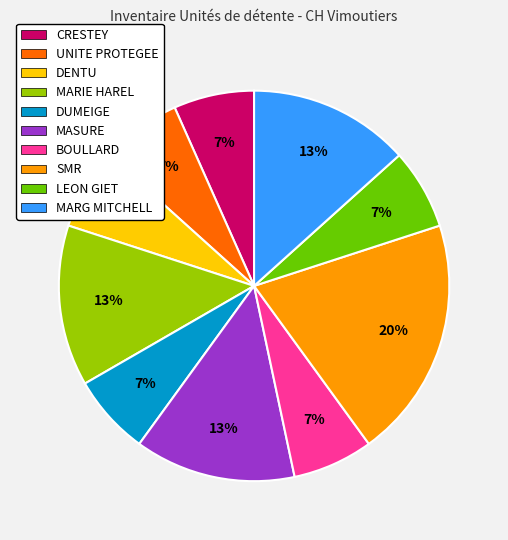

How many slices are in this pie chart?

10